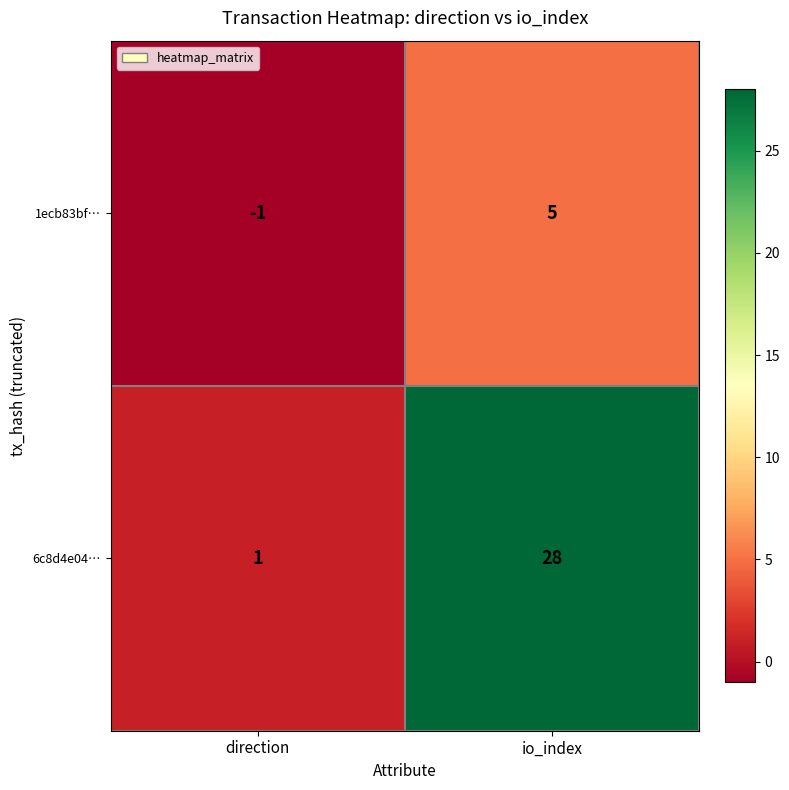

Which series has the widest spread of values?

6c8d4e04…